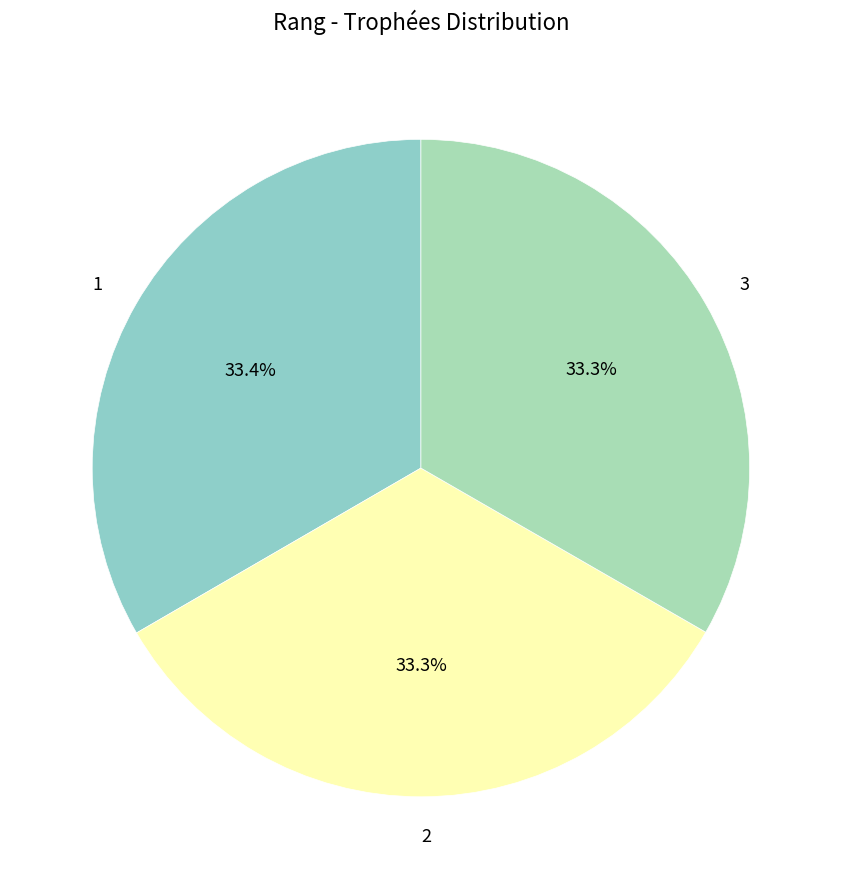

To the nearest percent, what is the combined percentage of 2 and 3?

67%